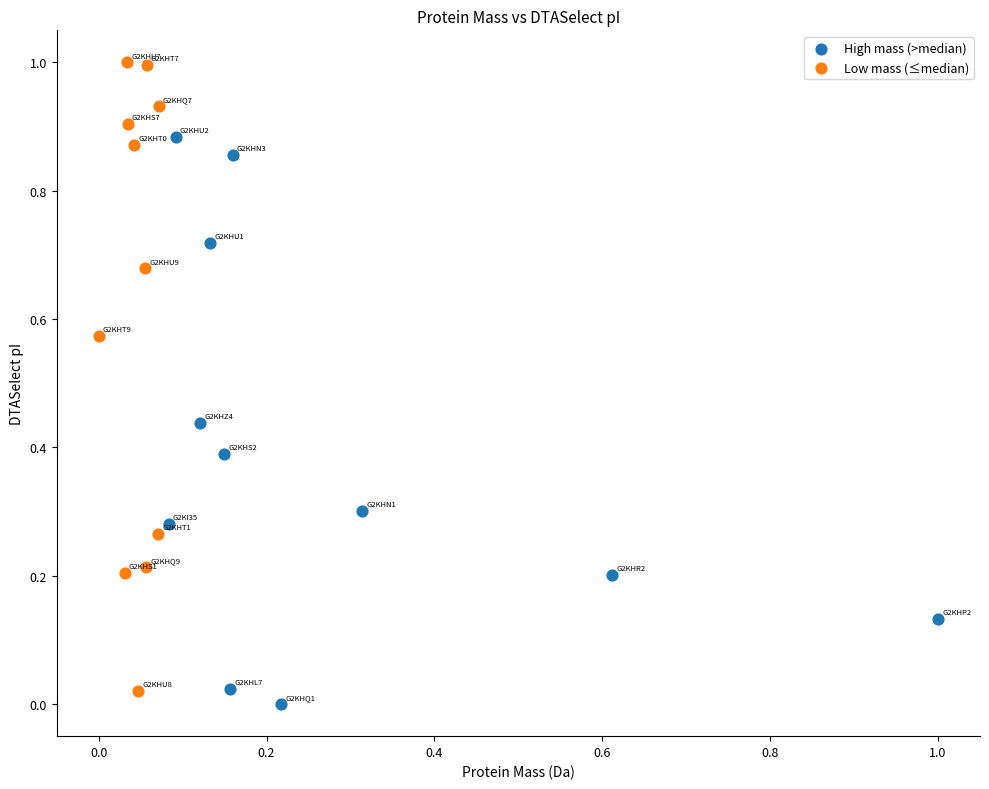

Which series contains the highest Y value?

Low mass (≤median)